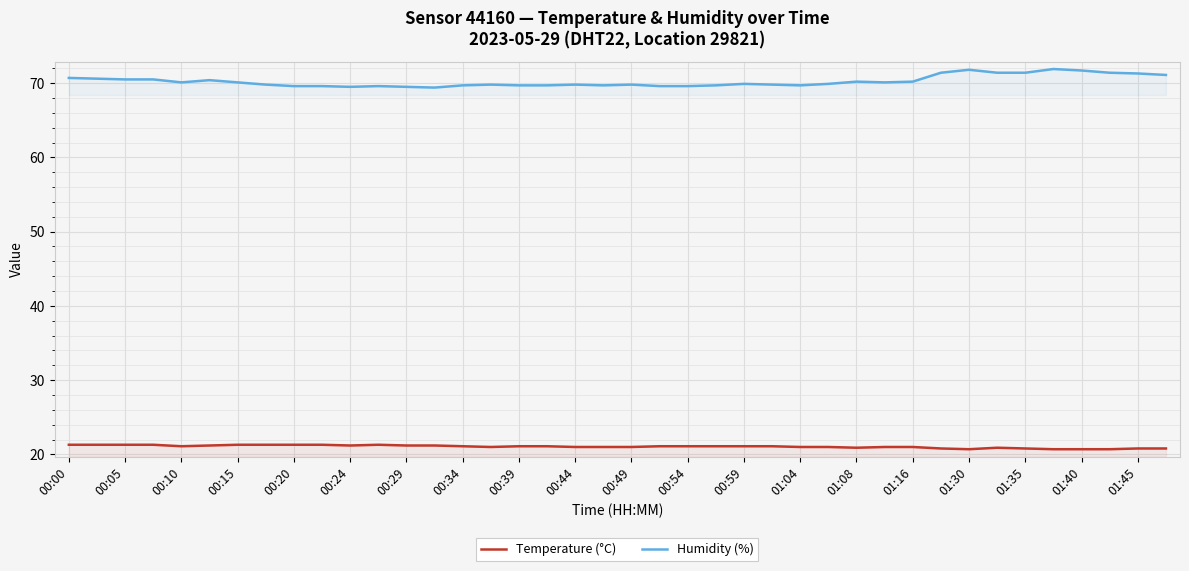

The value of Temperature (°C) at 00:34 is 21.1. True or false?

True